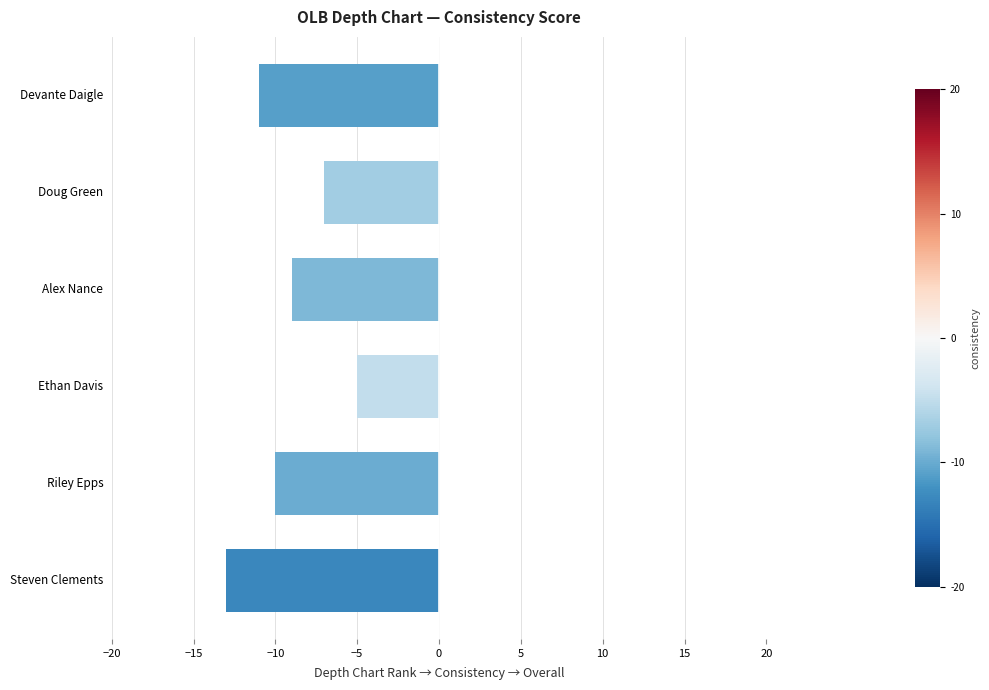

List the labels in order of value, smallest first.

Steven Clements, Devante Daigle, Riley Epps, Alex Nance, Doug Green, Ethan Davis